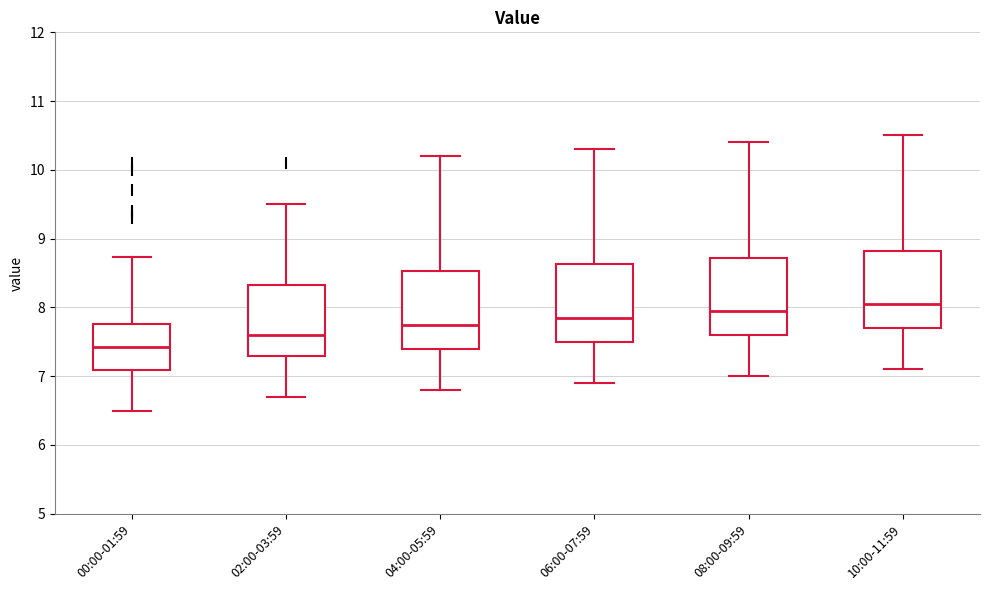

Reading left to right, read every box against the y-axis: the position of its median line, the range the box covers, and the ends of its whiskers. The values are not printed on the chart, so give them approximately, as read against the axis.

00:00-01:59: median 7.4, box 7.1 to 7.8, whiskers 6.5 to 8.7
02:00-03:59: median 7.6, box 7.3 to 8.3, whiskers 6.7 to 9.5
04:00-05:59: median 7.8, box 7.4 to 8.5, whiskers 6.8 to 10.2
06:00-07:59: median 7.9, box 7.5 to 8.6, whiskers 6.9 to 10.3
08:00-09:59: median 8.0, box 7.6 to 8.7, whiskers 7.0 to 10.4
10:00-11:59: median 8.1, box 7.7 to 8.8, whiskers 7.1 to 10.5